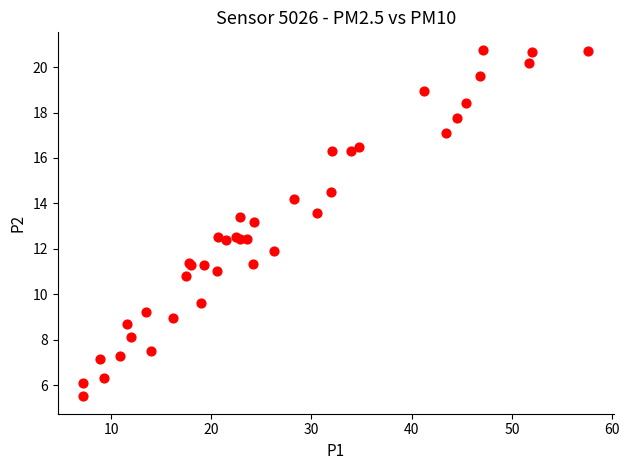

What Y value in the scatter plot is closest to 13?

13.2